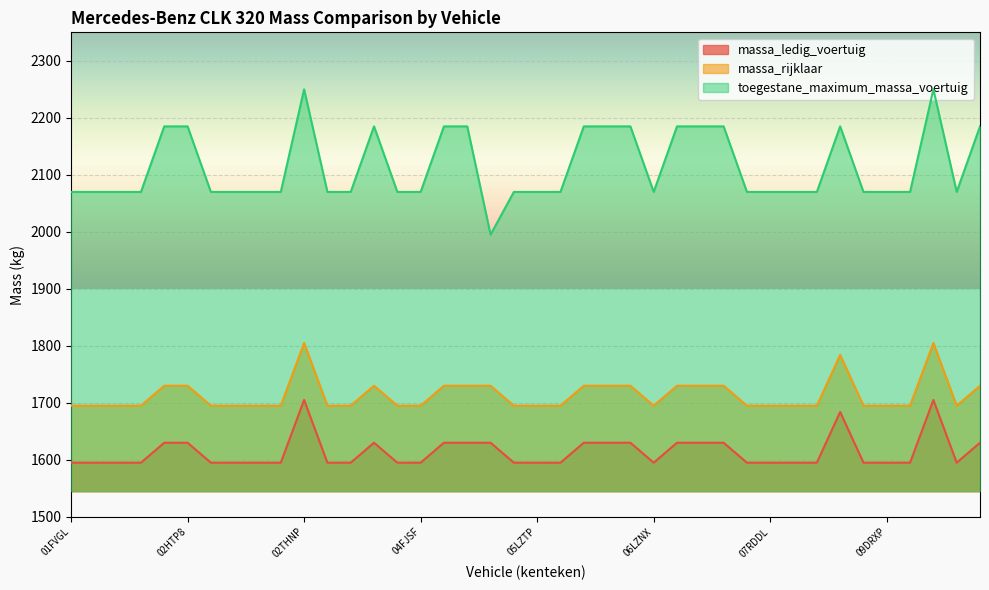

The value of massa_ledig_voertuig at 07GTNH is 604. True or false?

False